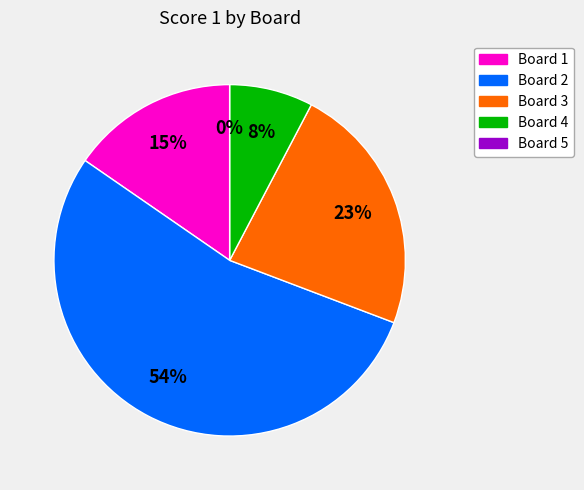

To the nearest percent, what is the combined percentage of Board 2 and Board 1?

69%